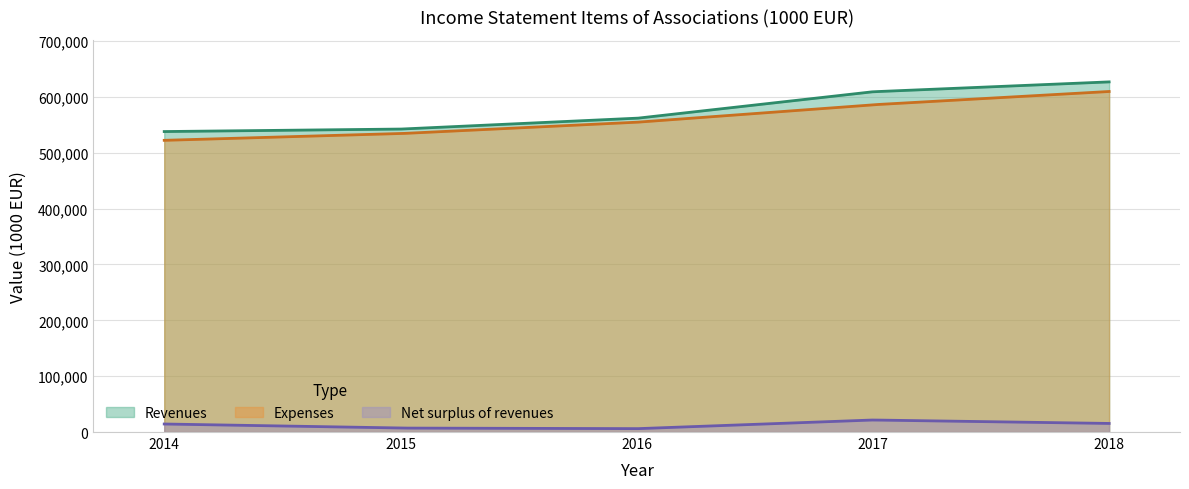

What is the maximum value shown in the chart?

626819.0